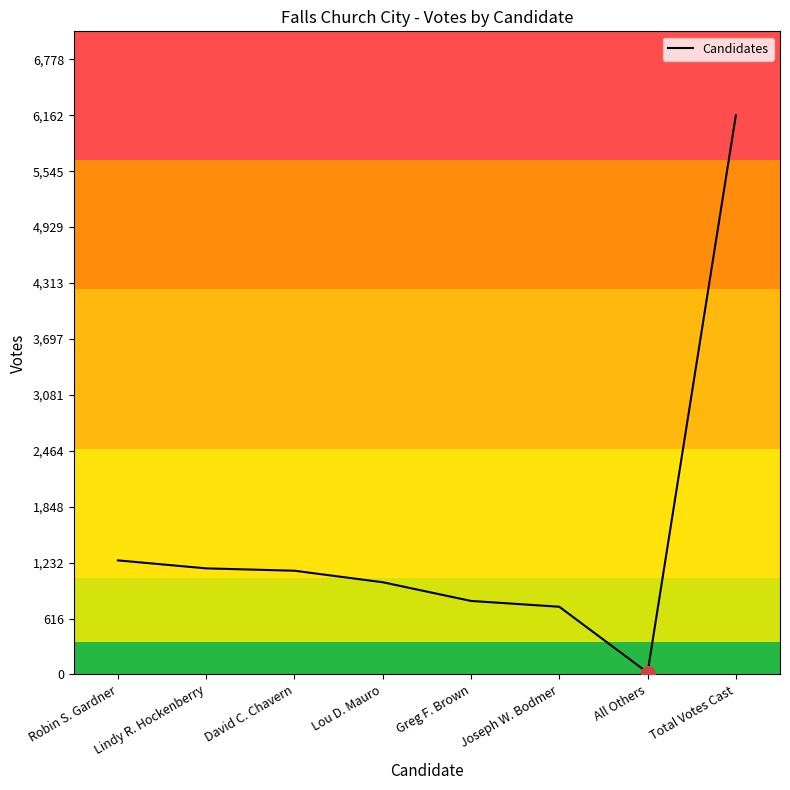

The value at Robin S. Gardner is 1257. True or false?

True